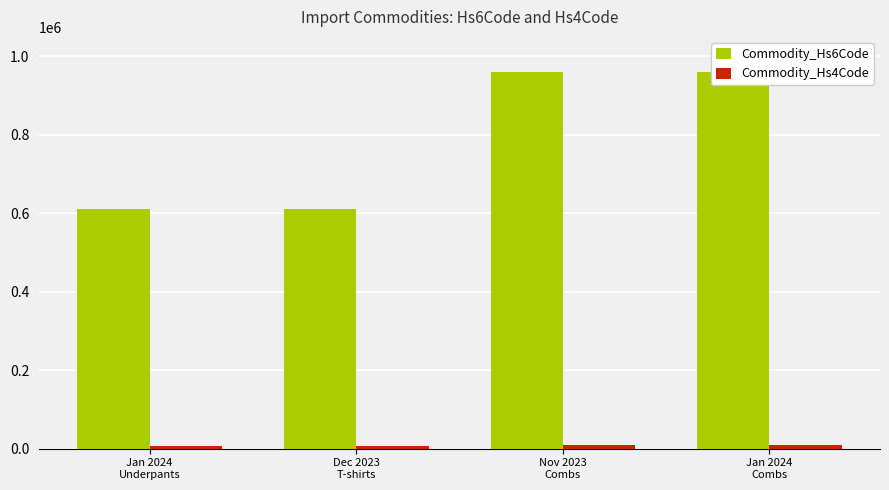

Which has a higher value, Jan 2024
Underpants or Nov 2023
Combs?

Nov 2023
Combs